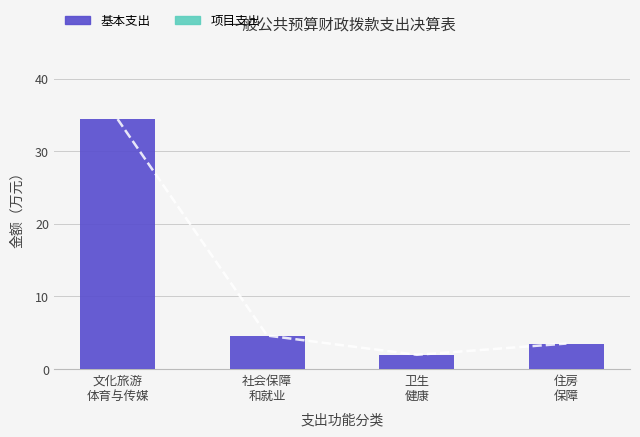

Are the bars horizontal?

No